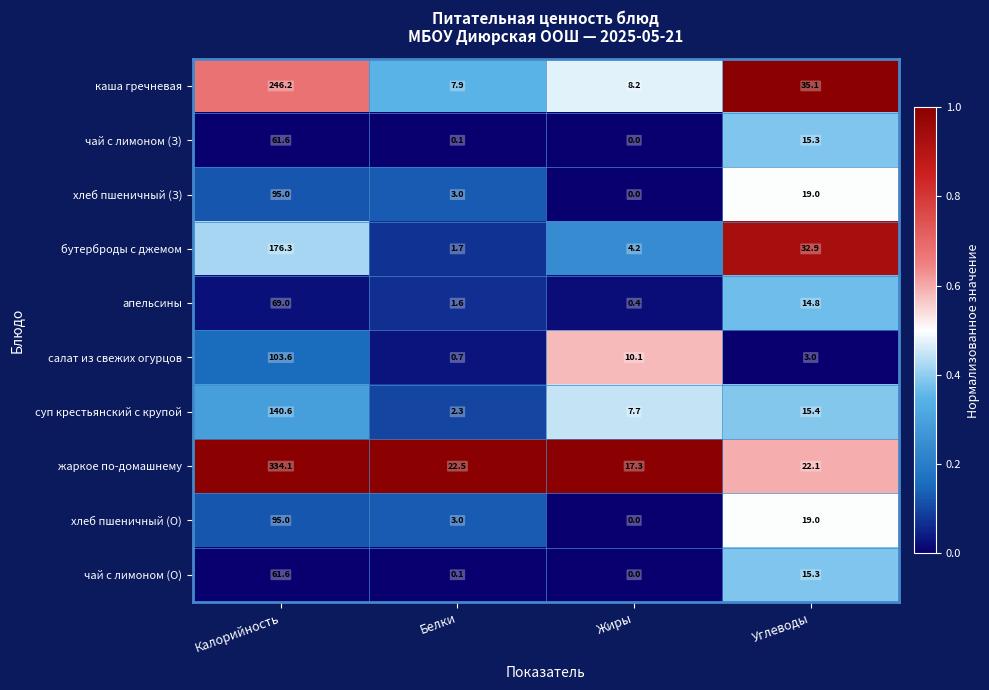

What is the total value across all series at Калорийность?

1383.0